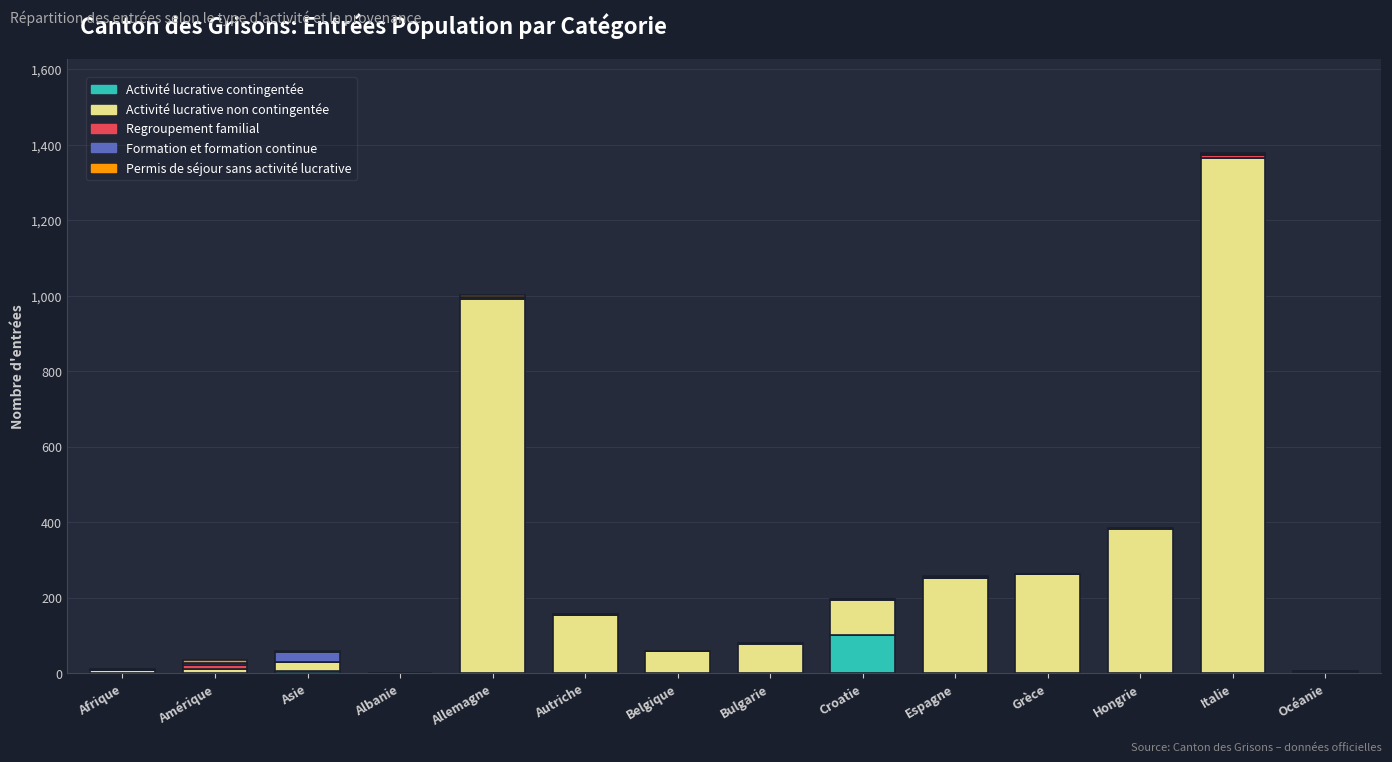

At which category is the sum across all series the highest?

Italie